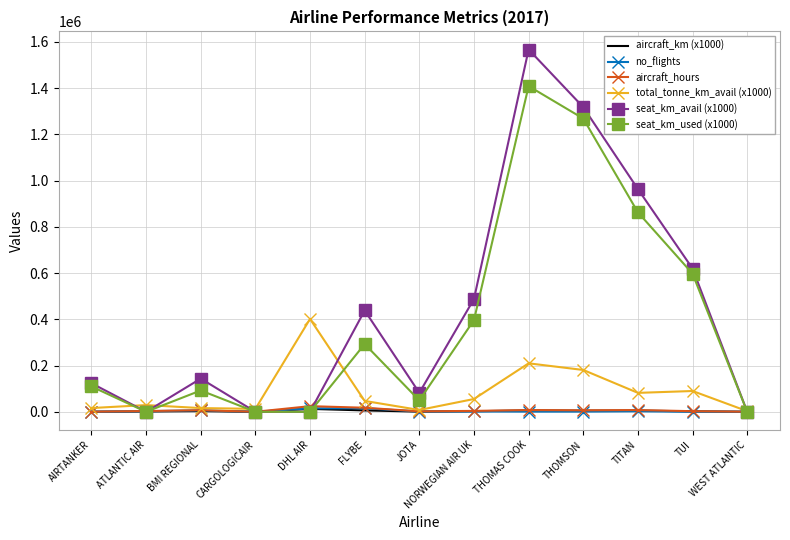

Count the number of categories in the chart.

13